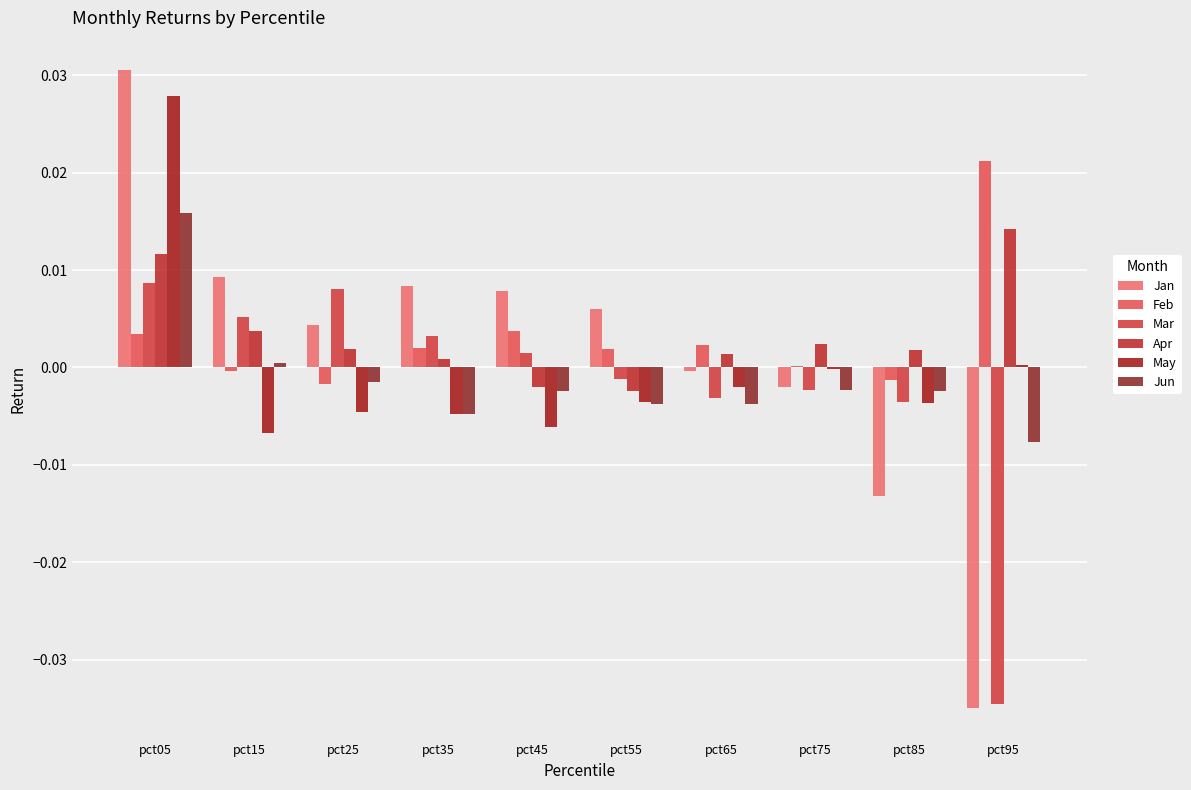

How many categories are shown in the chart?

10